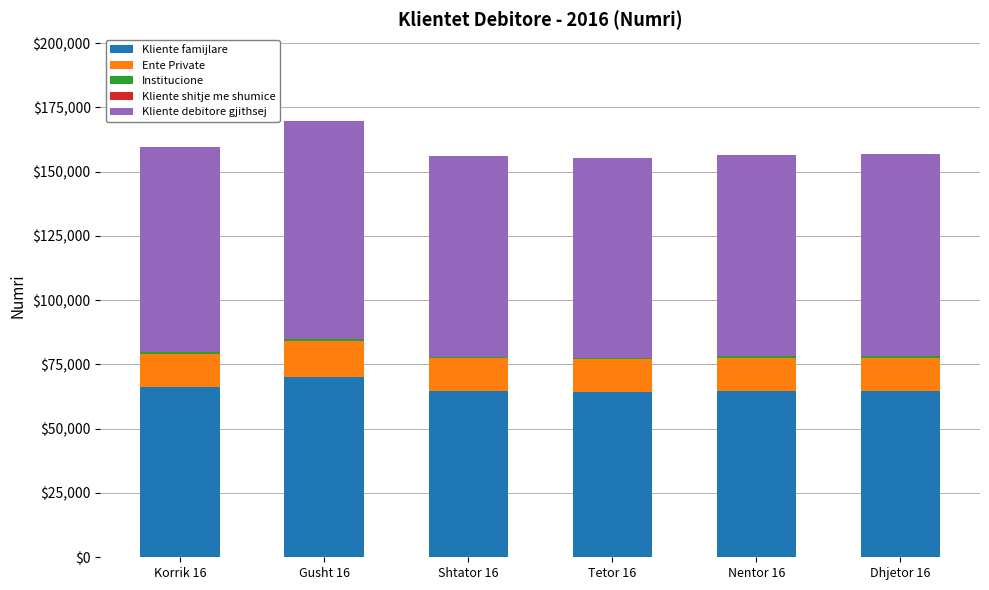

The value of Kliente famijlare at Korrik 16 is 66070. True or false?

True